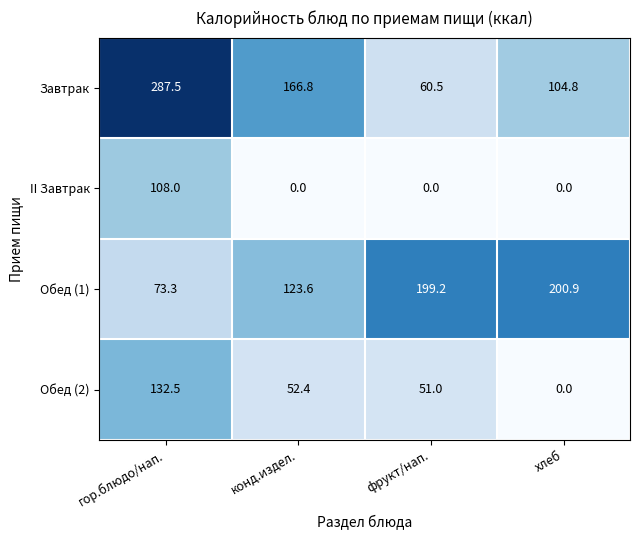

Which category has the highest value across all series?

гор.блюдо/нап.